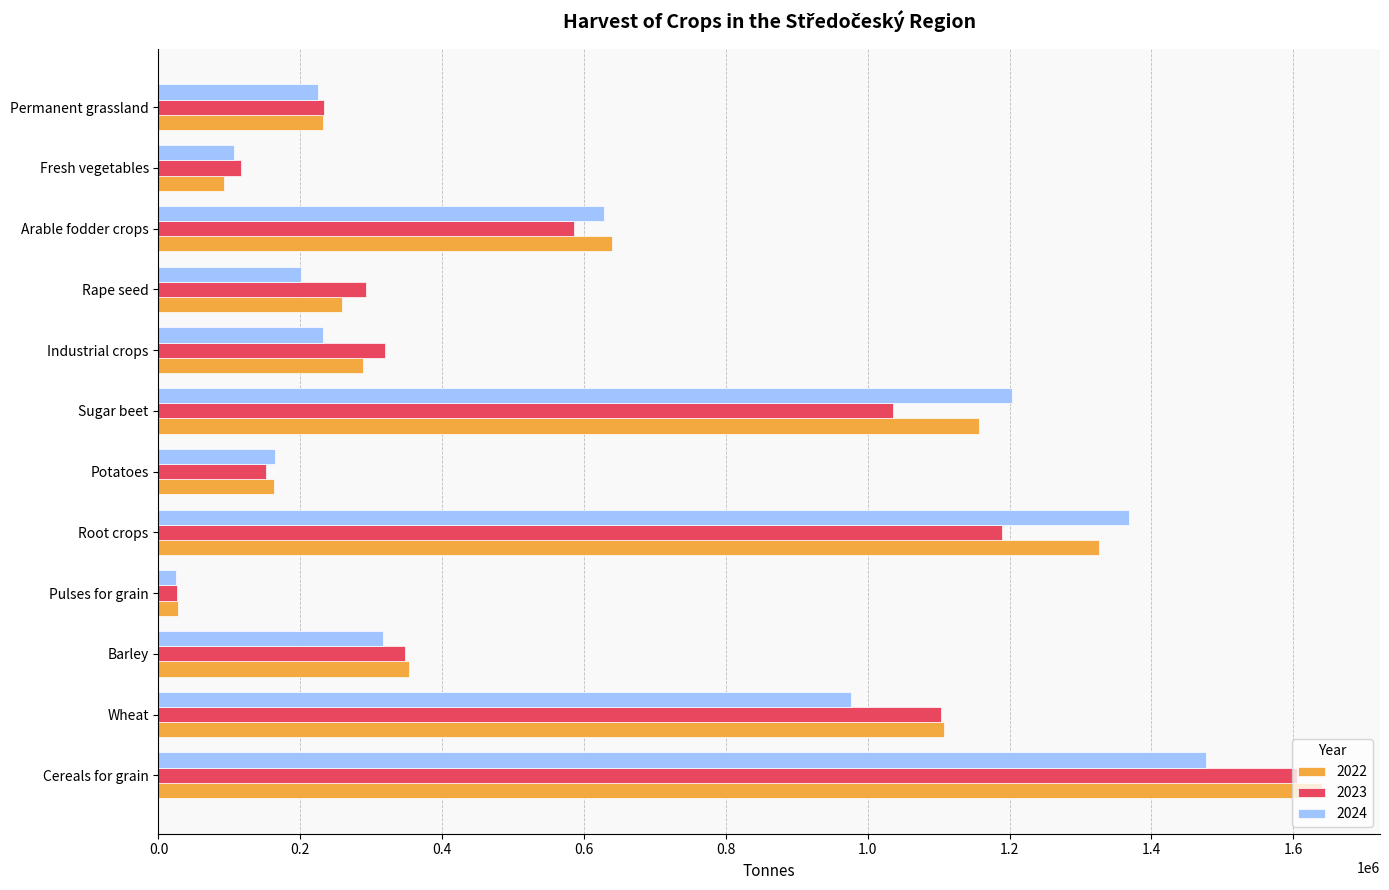

What is the total value across all series at Rape seed?

752810.3